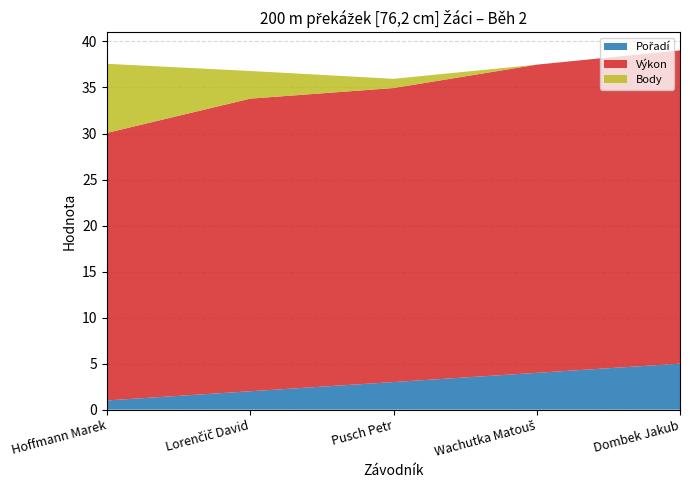

Reading right to left, what are all the values shown in this chart?

Pořadí: 5.0	4.0	3.0	2.0	1.0
Výkon: 34.0	33.5	31.9	31.8	29.1
Body: 0.0	0.0	1.0	3.0	7.5